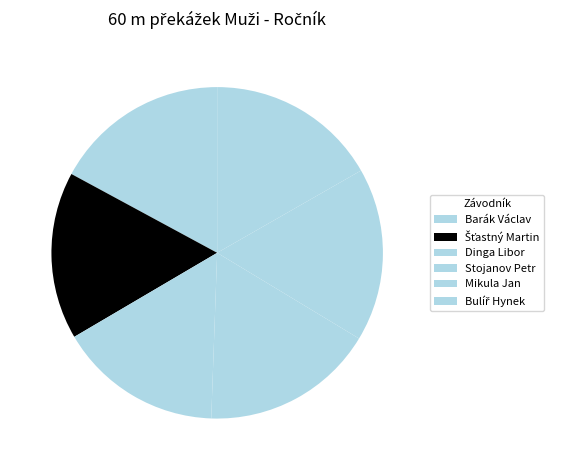

What is the smallest slice in the pie chart?

Dinga Libor